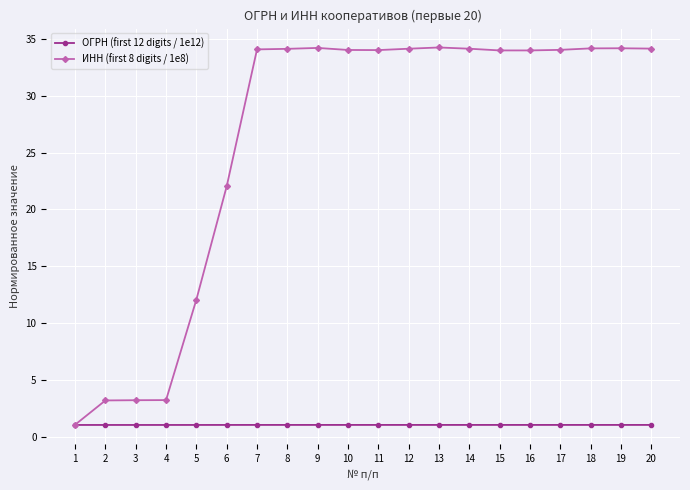

Which series has the largest range (max minus min)?

ИНН (first 8 digits / 1e8)